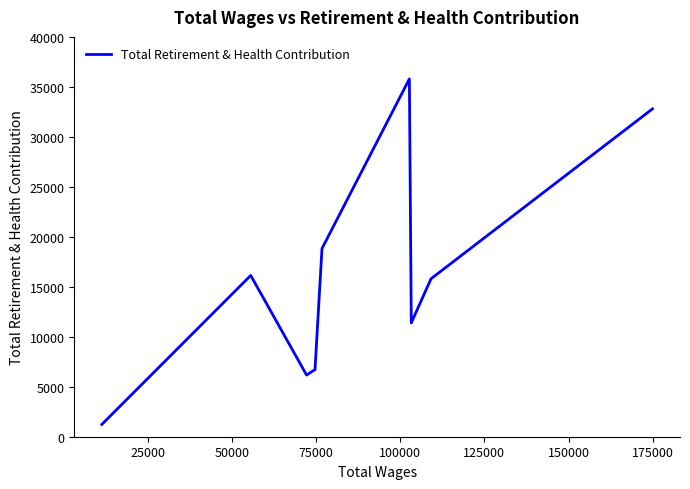

What is the minimum value shown in the chart?

1228